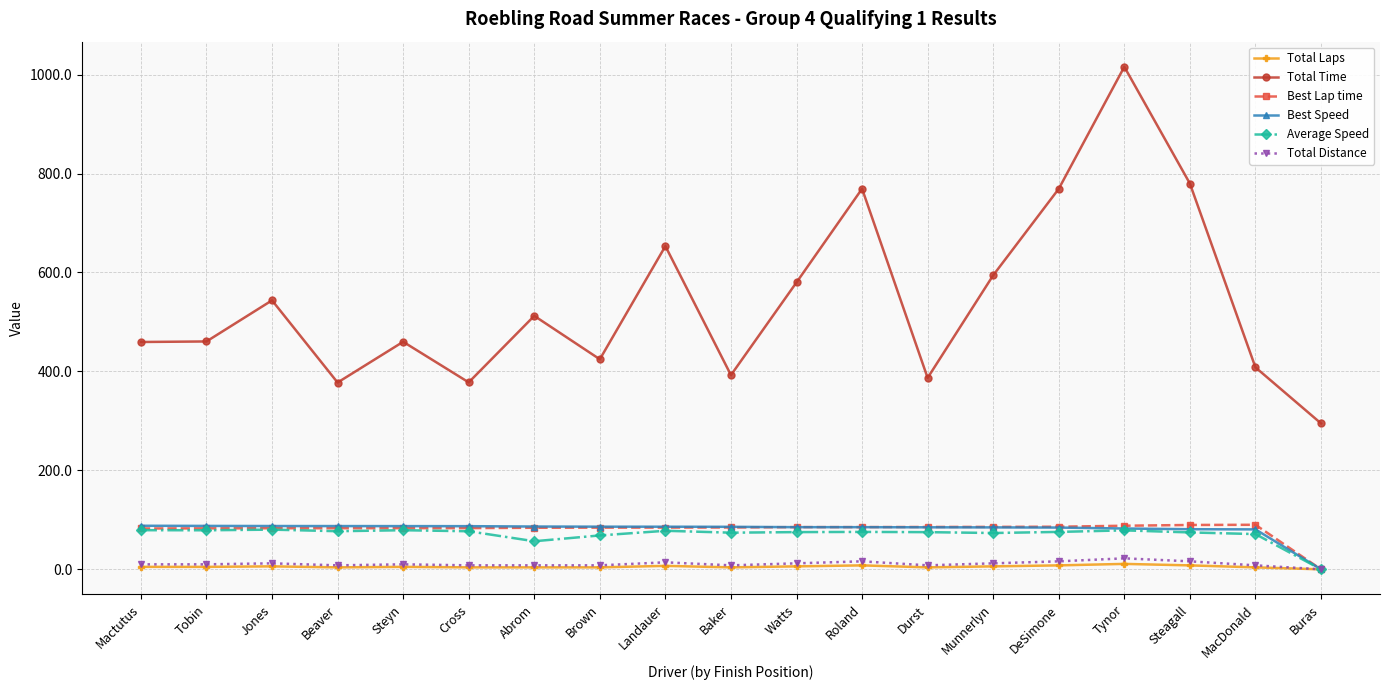

What is the spread (max minus min) of values at MacDonald?

404.2